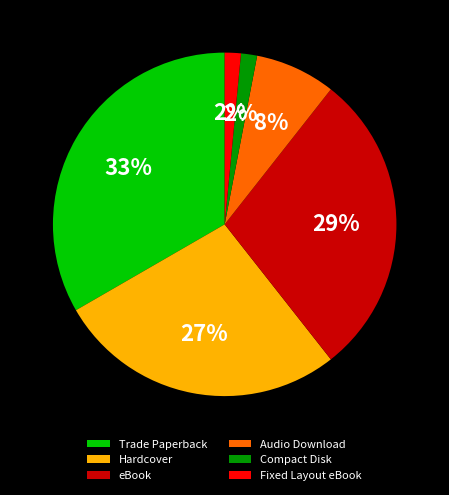

To the nearest percent, what is the average slice percentage?

17%